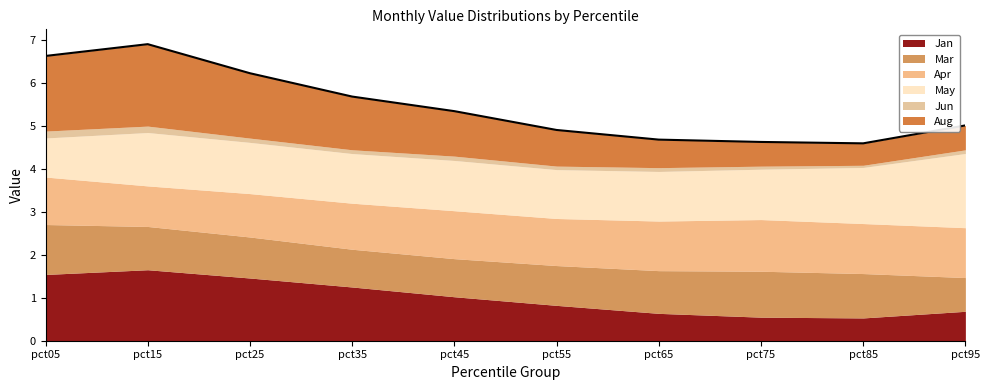

Rank the series by their maximum value, from highest to lowest.

Aug, May, Jan, Apr, Mar, Jun